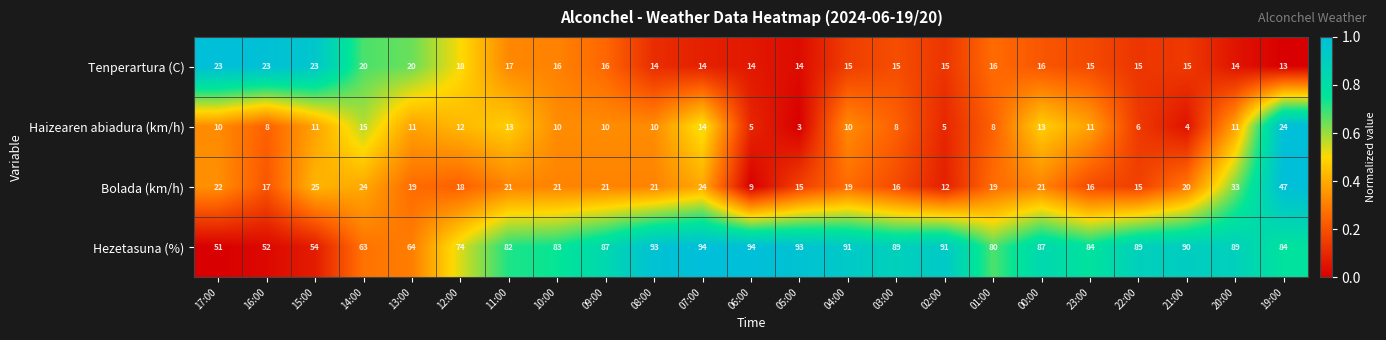

Between 03:00 and 01:00, which series saw the biggest shift?

Hezetasuna (%)